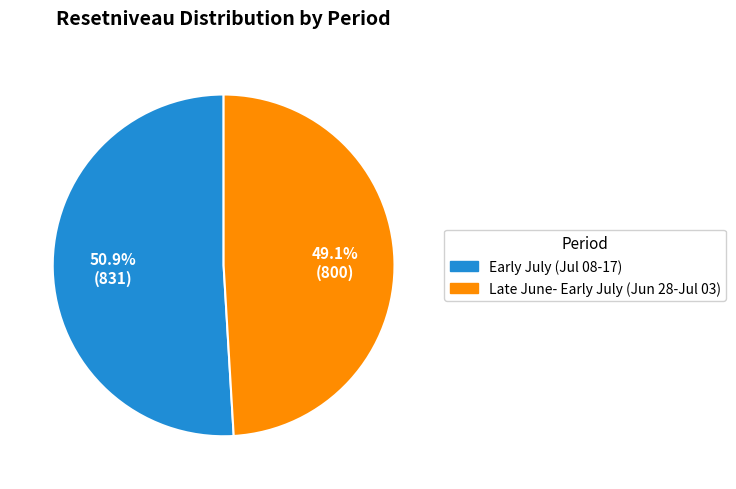

Is there a majority slice in this chart?

Yes